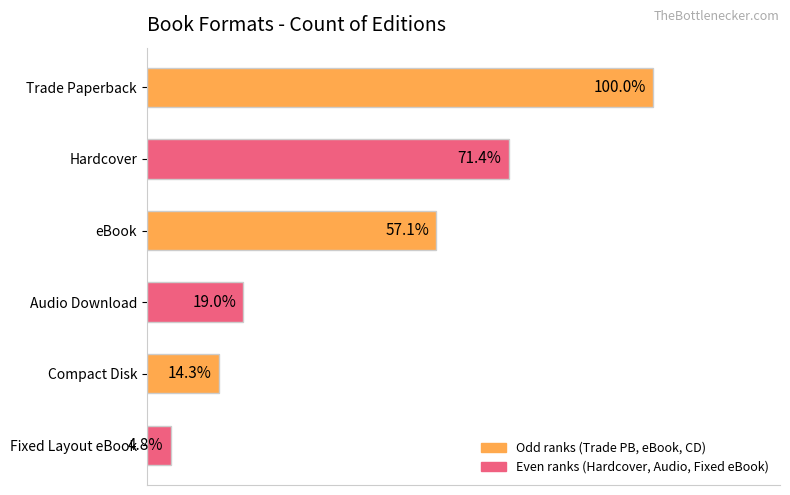

Are the bars horizontal?

Yes